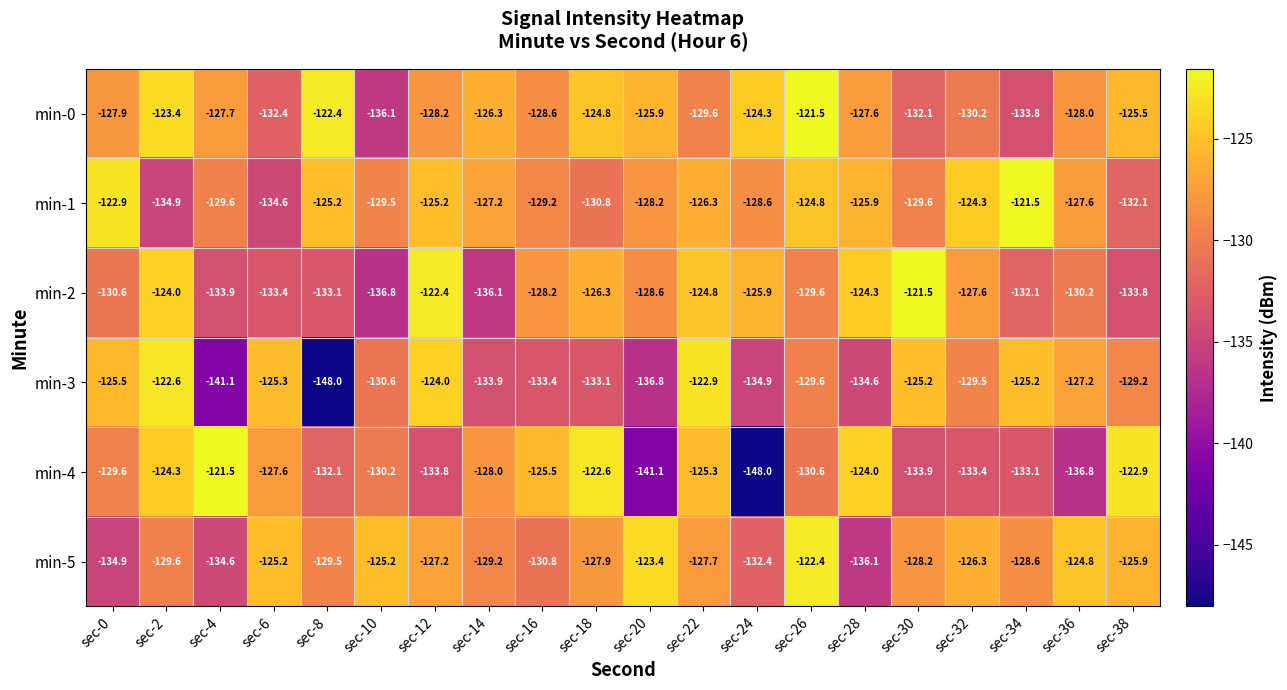

What is the maximum value for min-2?

-121.5